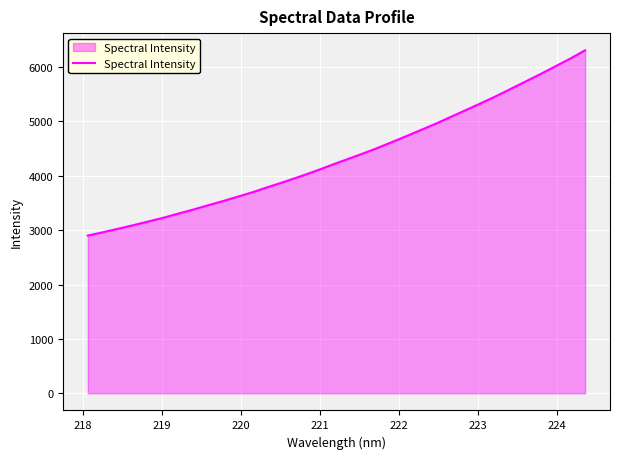

What is the smallest value displayed?

2900.5